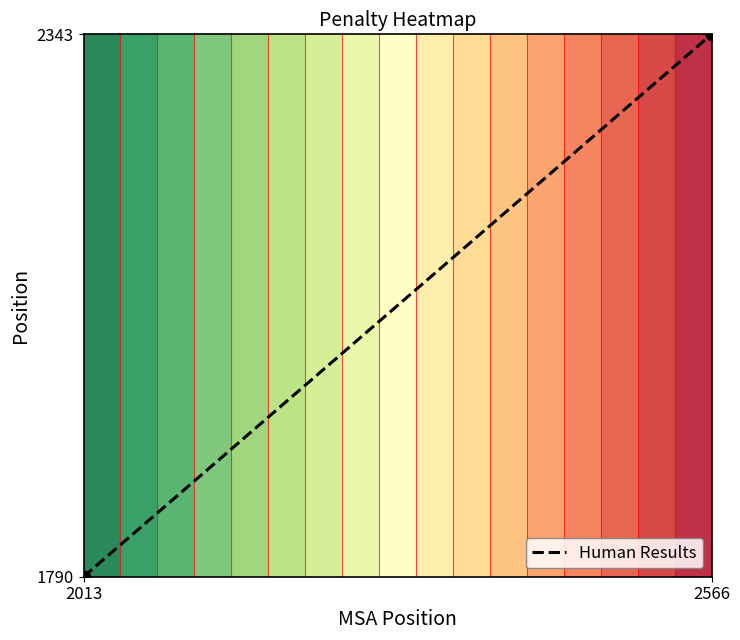

List the labels in order of value, largest first.

2566, 2013